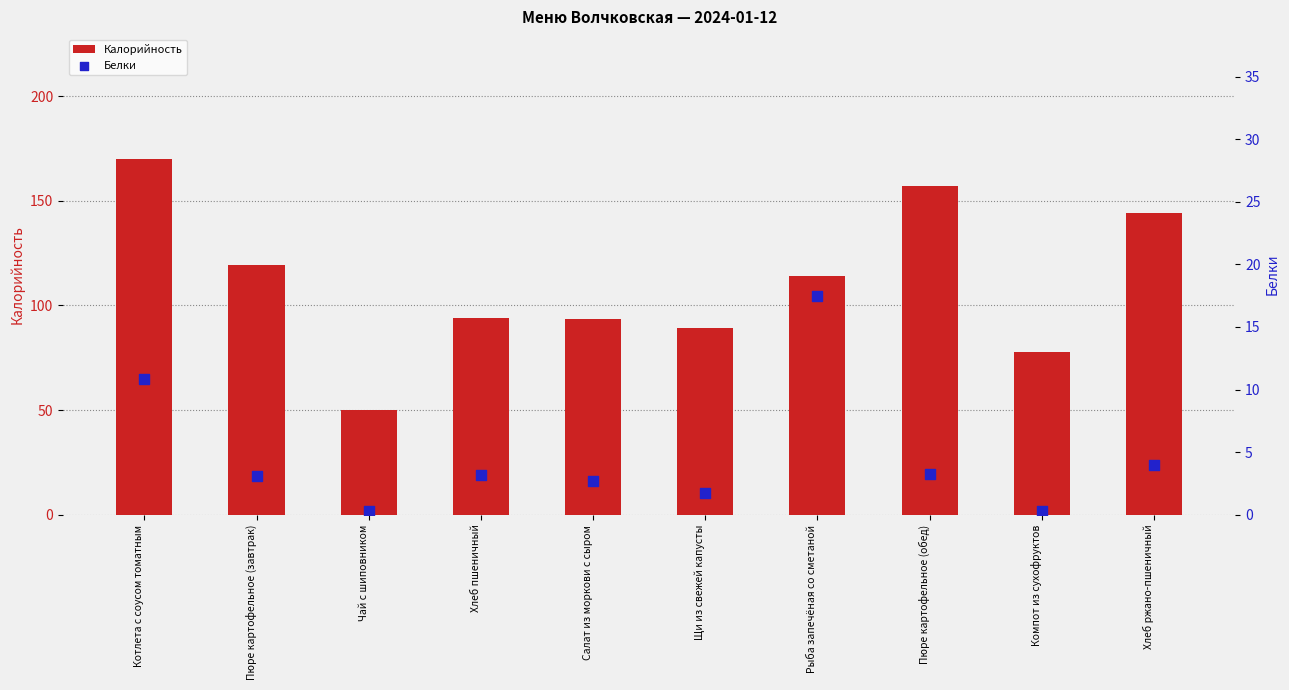

Is the value of Калорийность at Рыба запечёная со сметаной greater than the value of Белки at Котлета с соусом томатным?

Yes